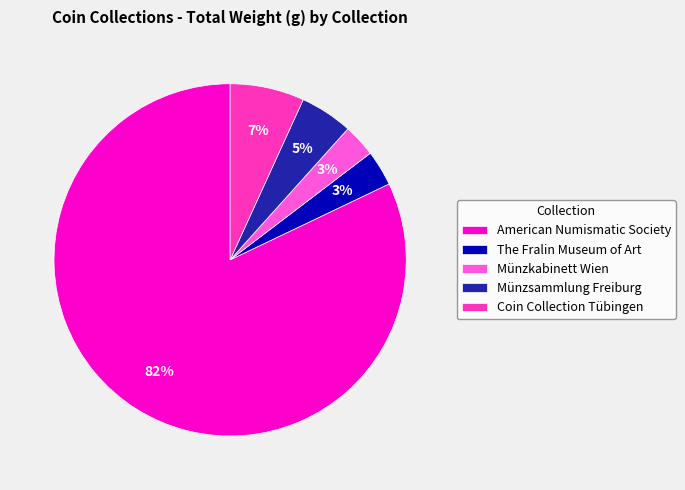

Does Coin Collection Tübingen account for over 50% of the chart?

No